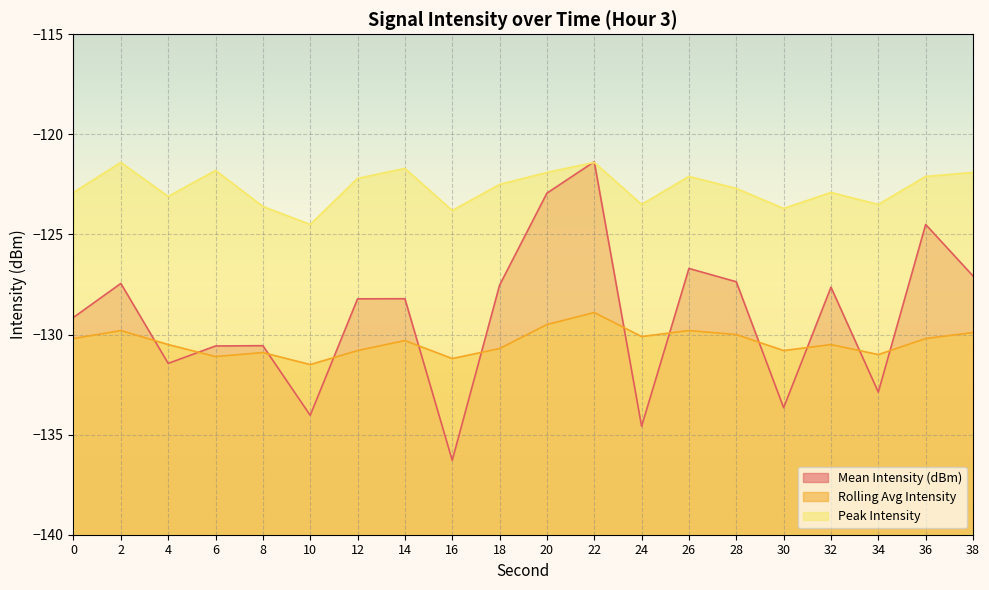

Where do Peak Intensity and Mean Intensity (dBm) first cross each other?

20 and 22